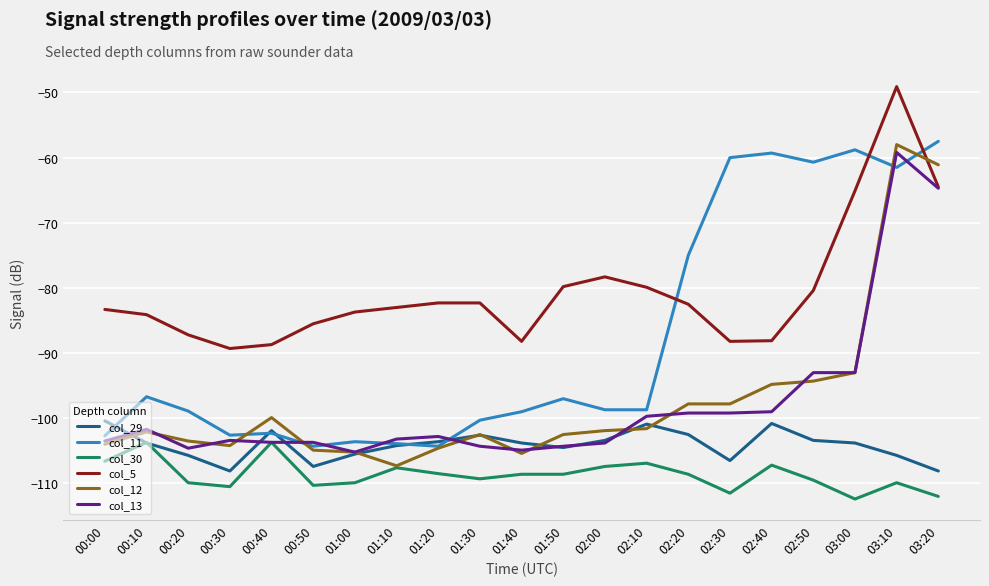

What is the difference between the highest and lowest values at 02:40?

47.9